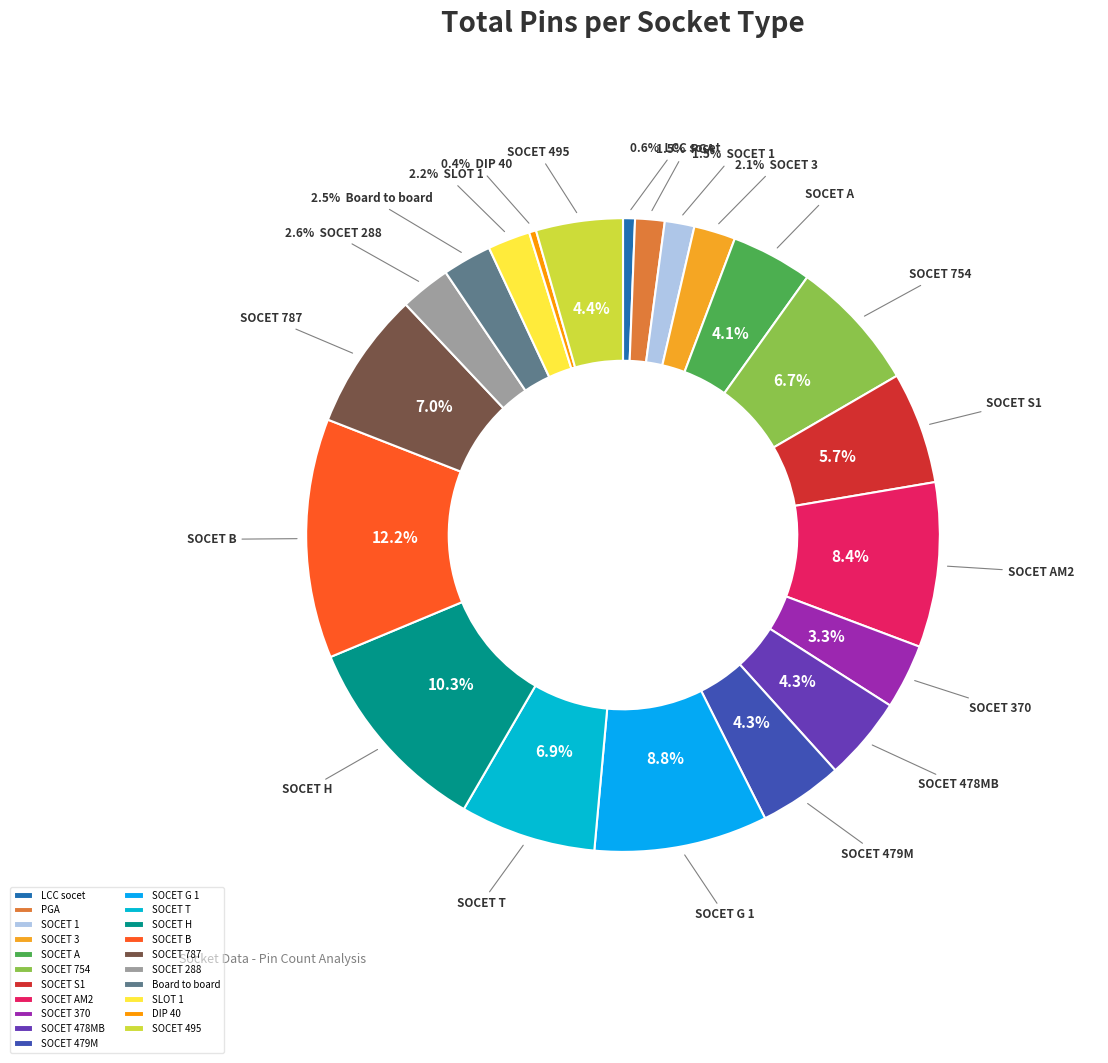

Is there any slice that represents more than half of the pie?

No